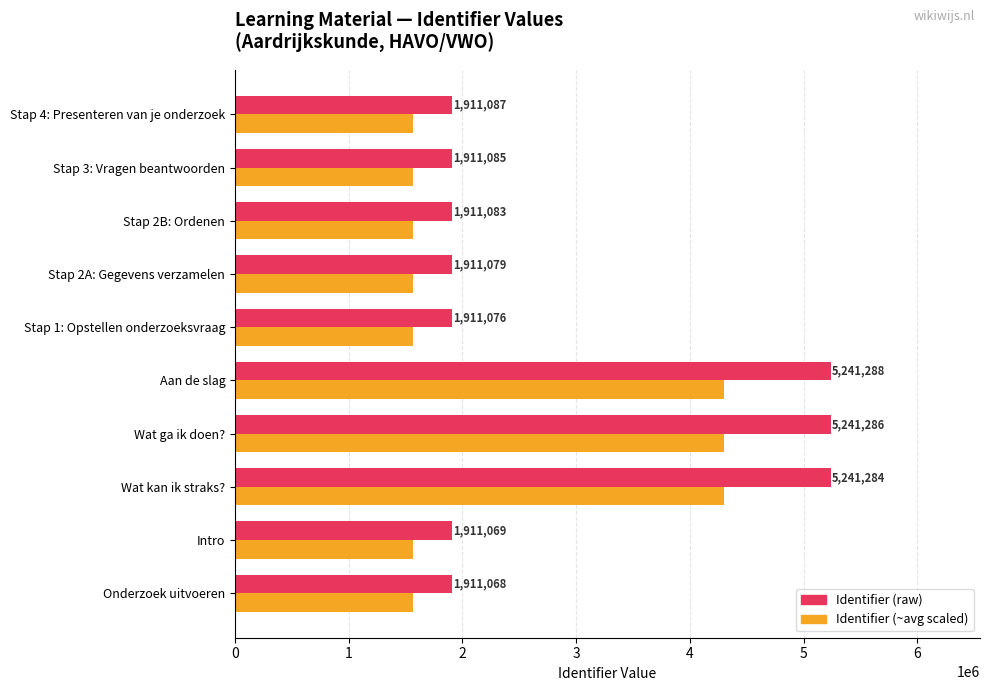

What is the smallest value displayed?

1567075.8